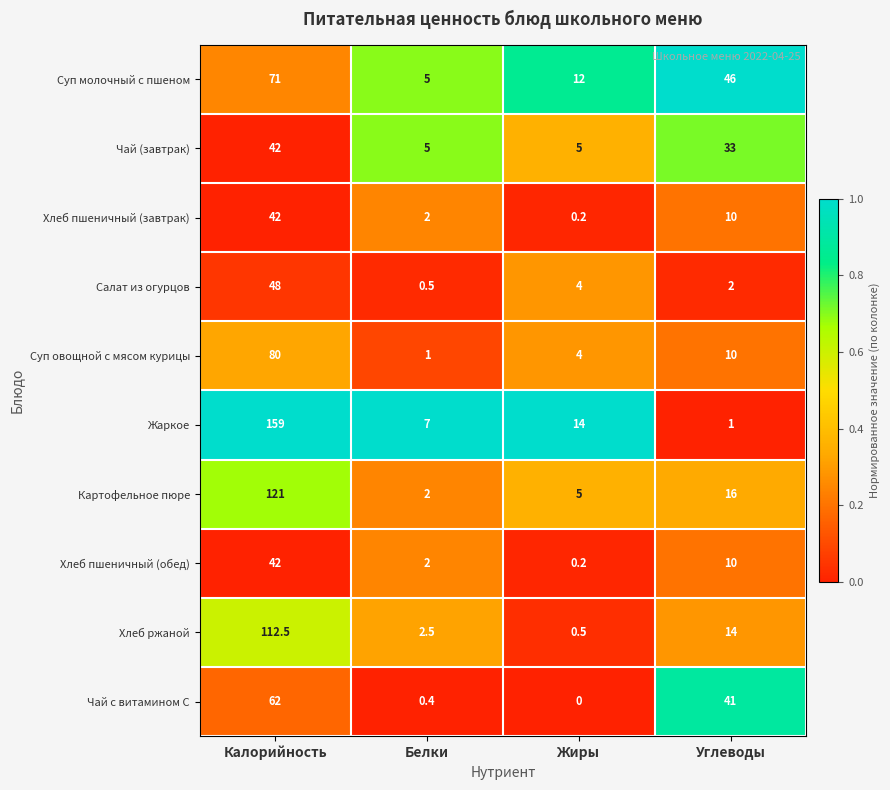

At how many categories does at least one series exceed 0?

4